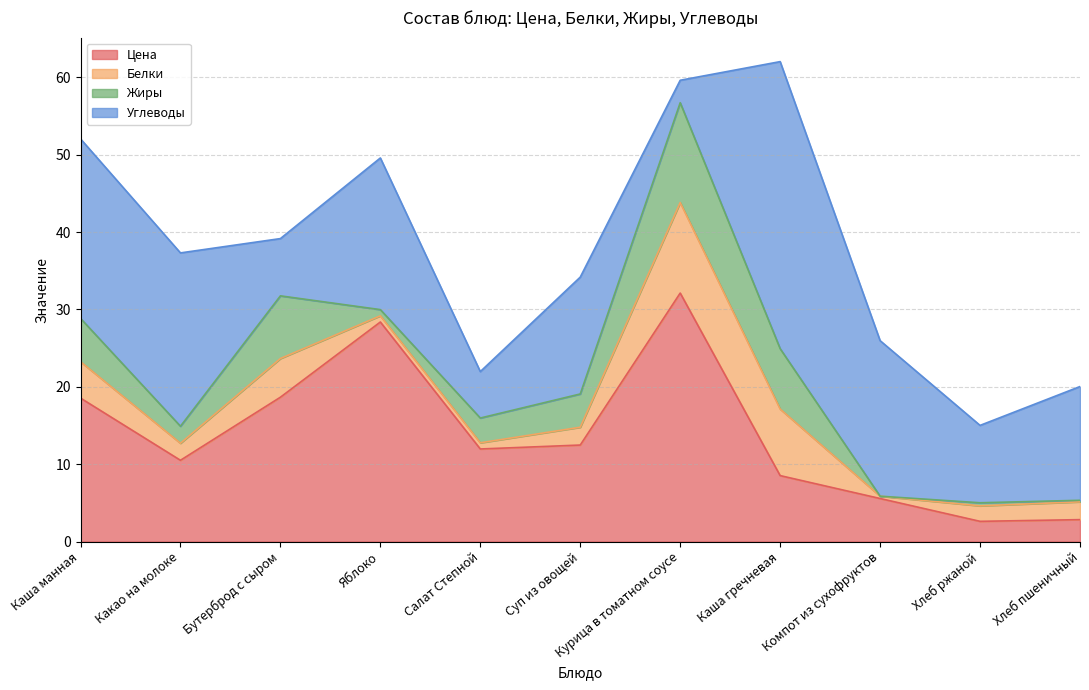

What is the difference between the highest and lowest values at Салат Степной?

11.2